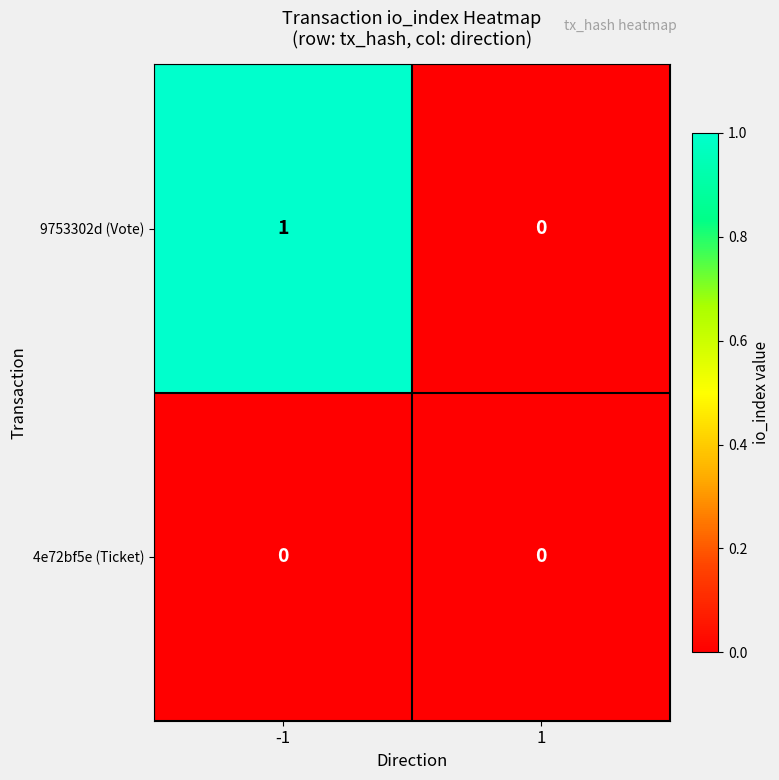

Which series has the largest total across all categories?

9753302d (Vote)